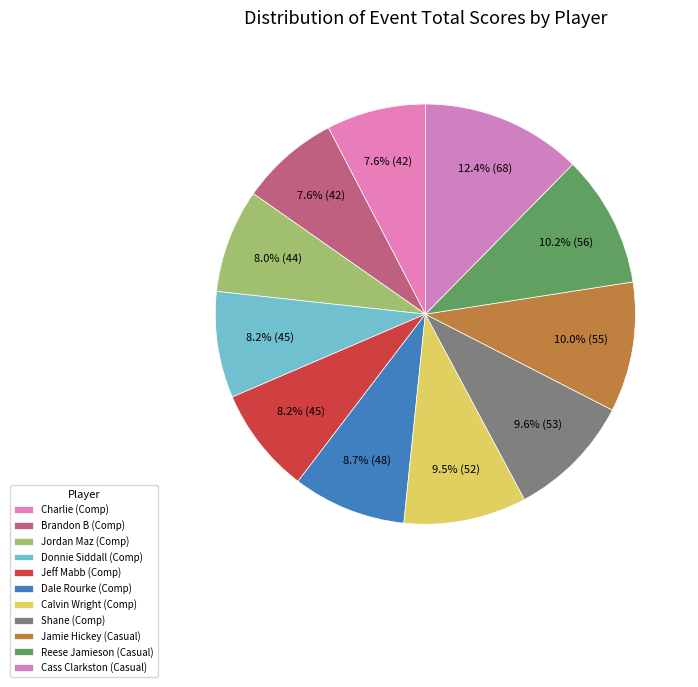

Count the number of slices in the pie.

11